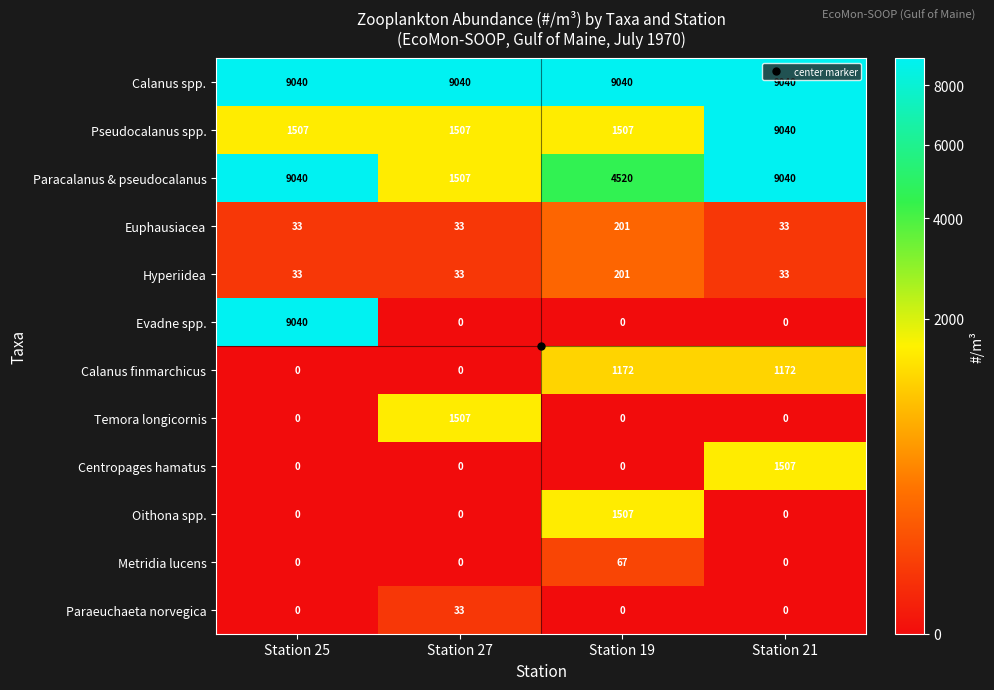

Read the Metridia lucens value at Station 19, to the nearest 10.

70